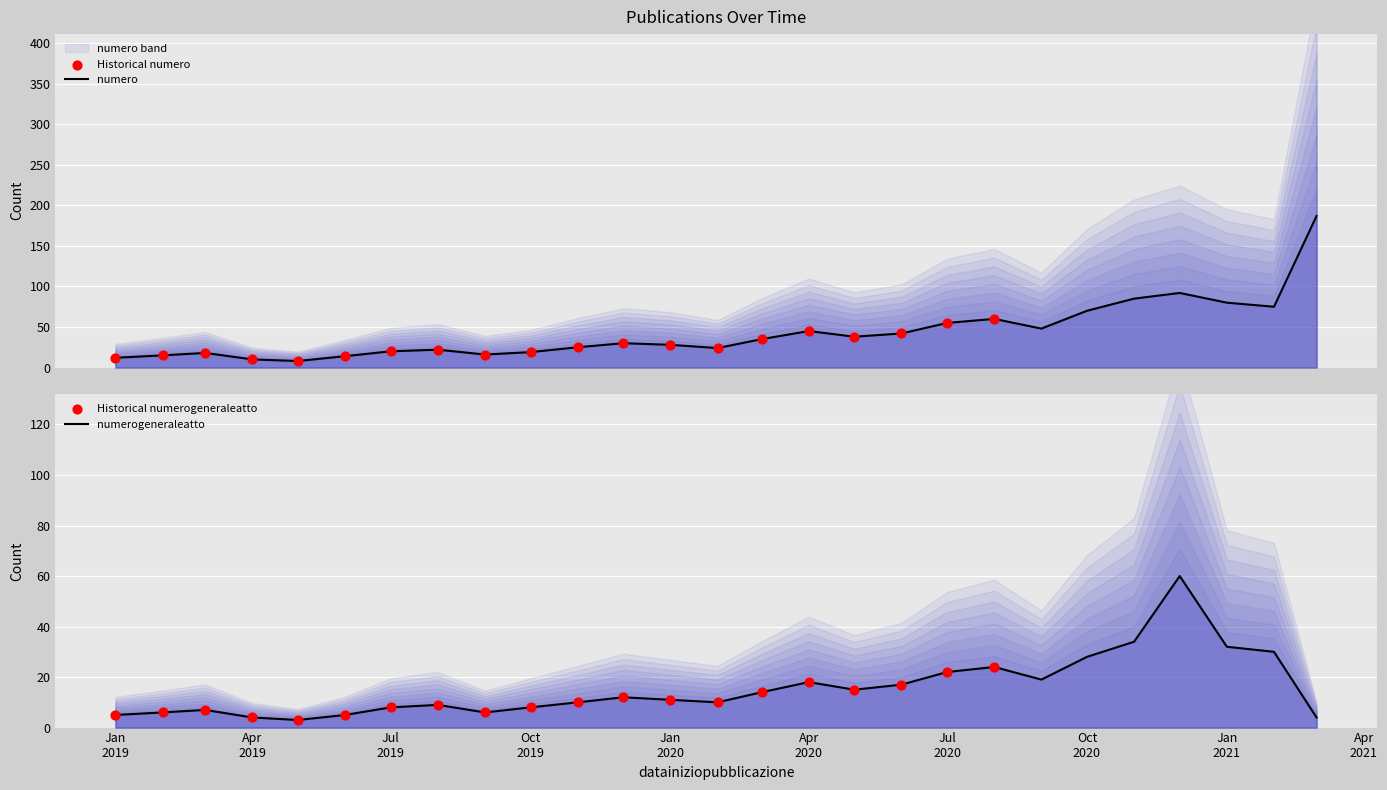

At how many categories does at least one series exceed 158?

1